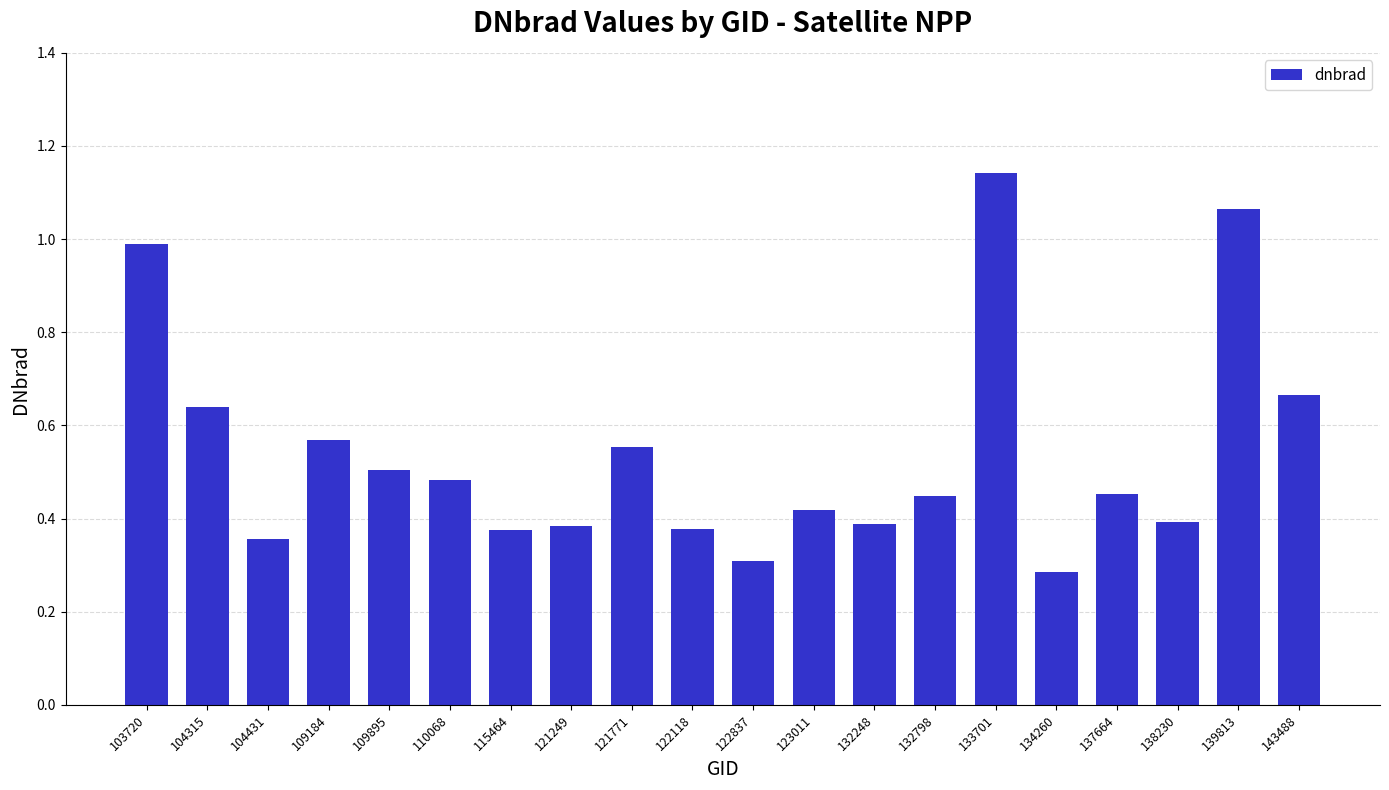

What is the change in value from 103720 to 133701?

+0.2